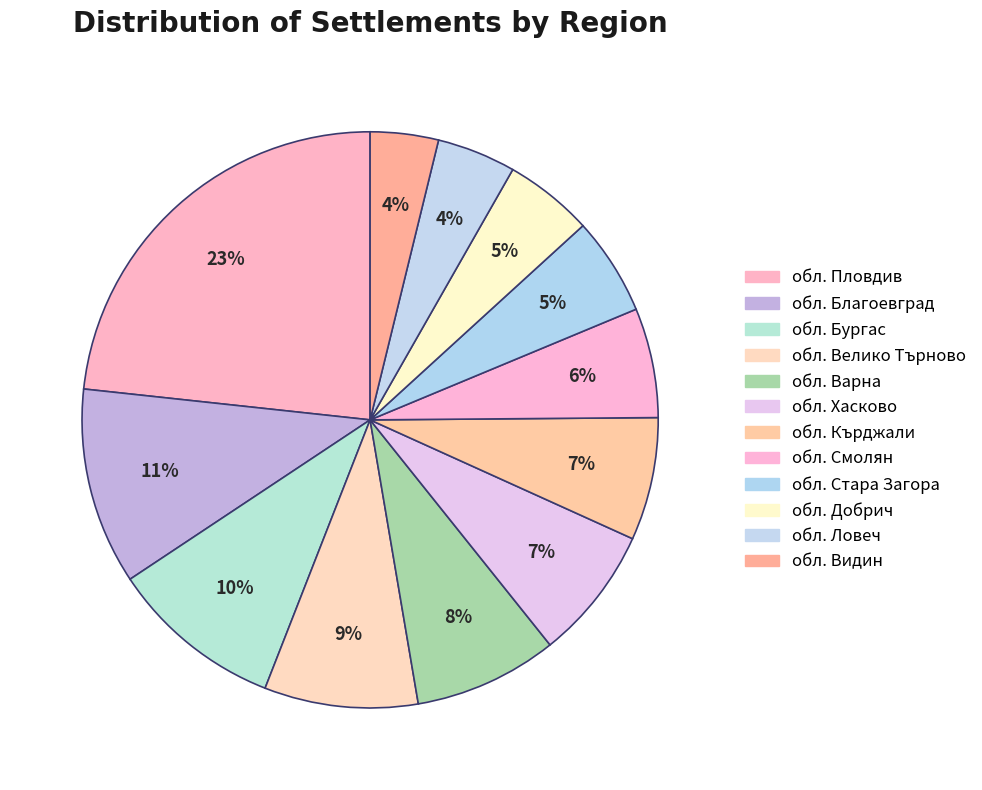

Is it true that обл. Варна is 1% of the pie?

False